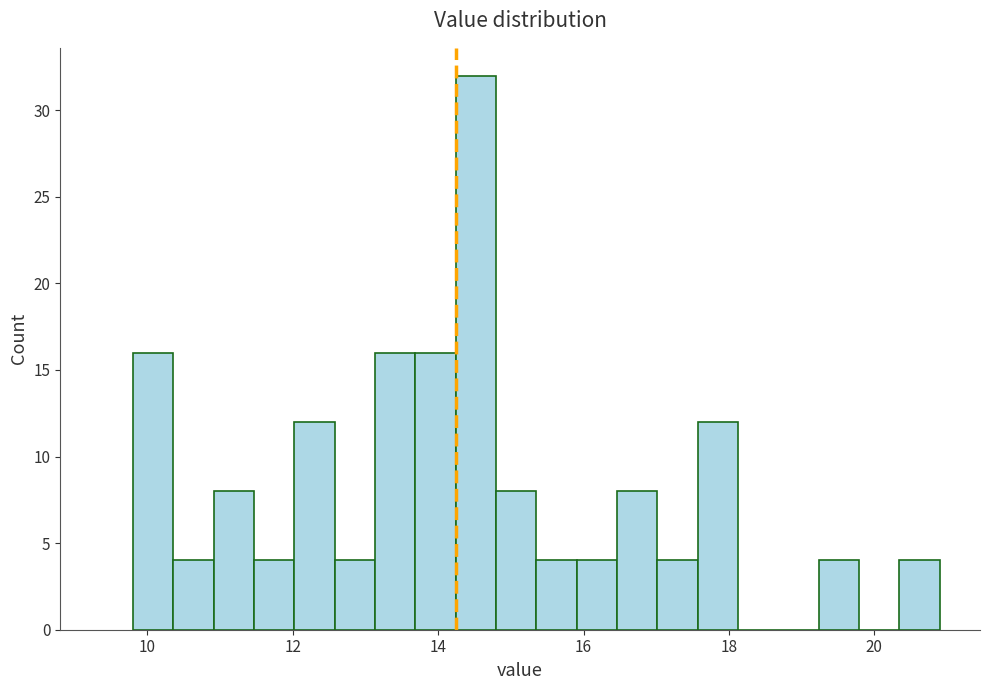

Around what value on the x-axis is the tallest bar? Give the approximate position of its centre, as read against the axis.

14.6